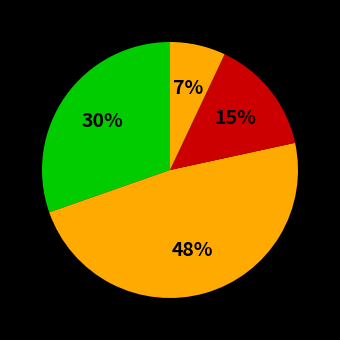

Count the number of slices in the pie.

4